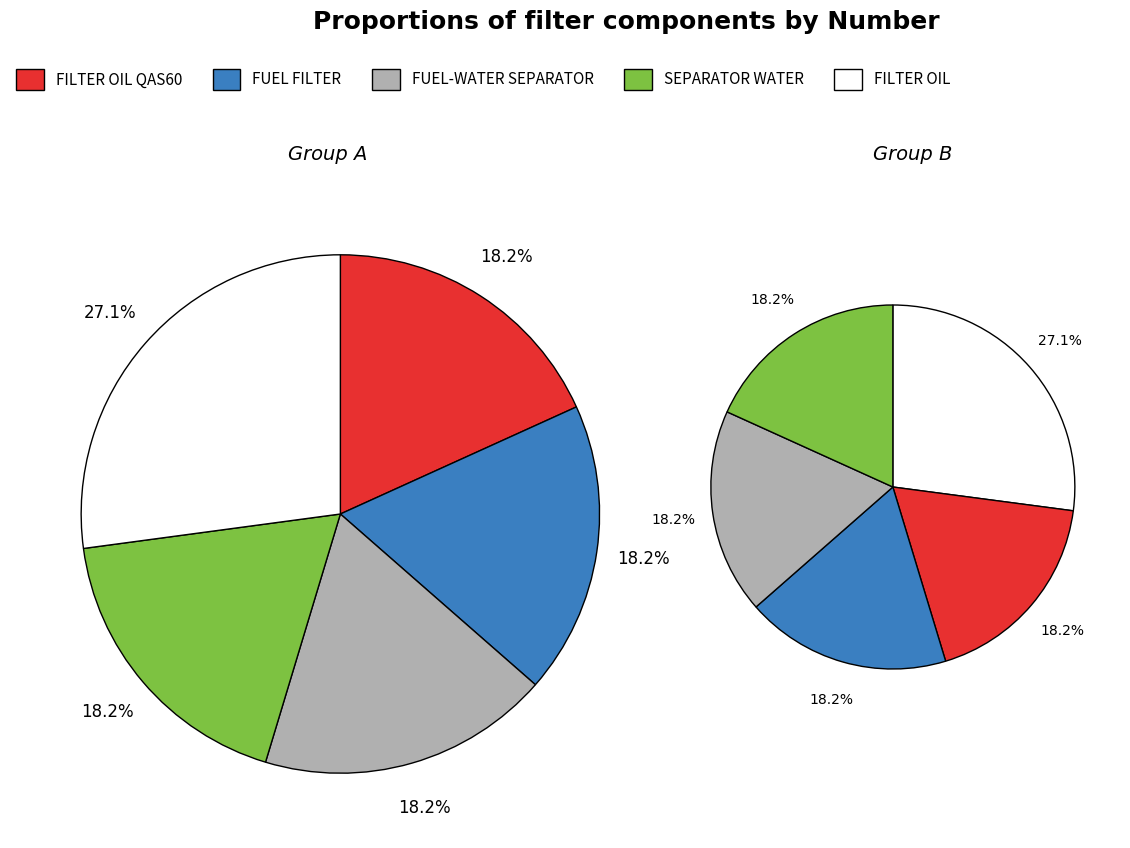

Does any single category account for the majority?

No